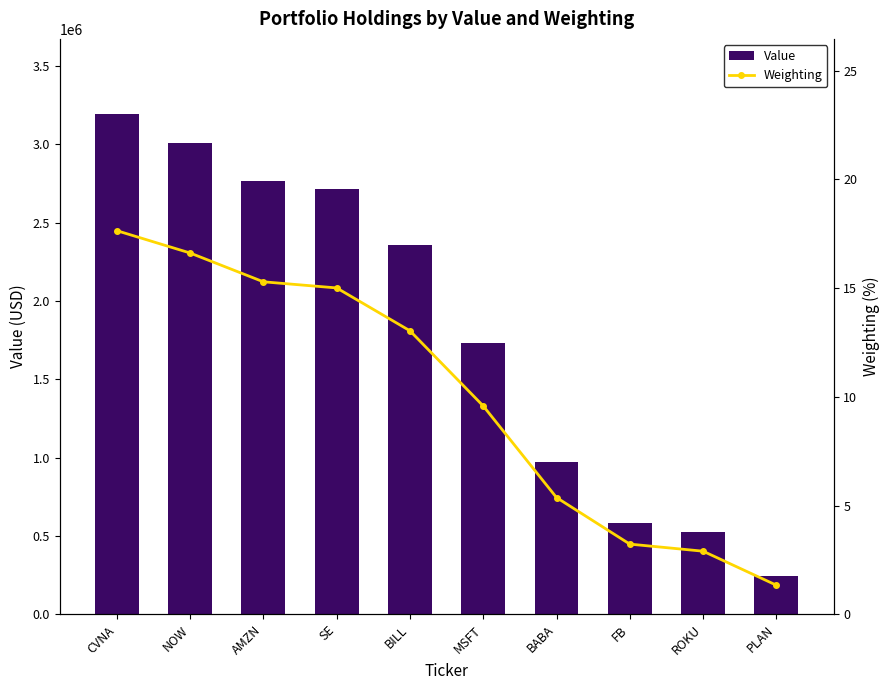

Which has a higher value, PLAN or AMZN?

AMZN